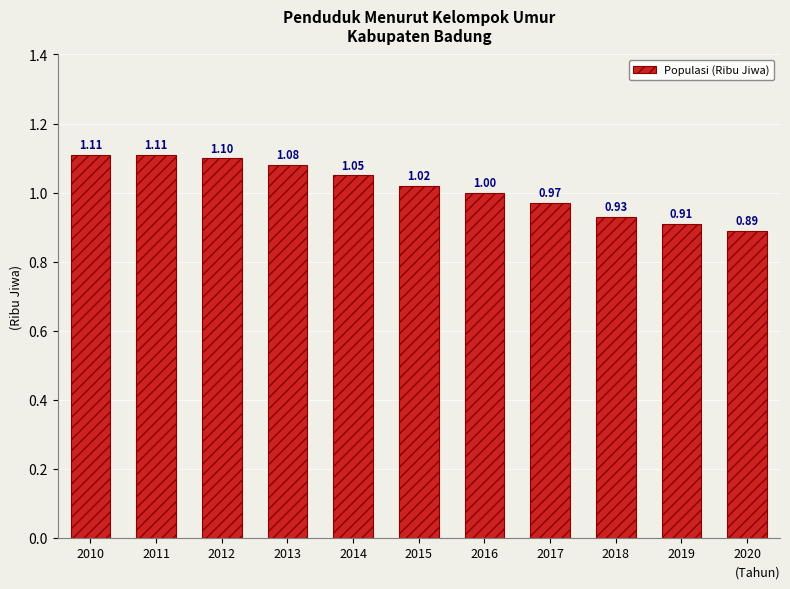

What is the maximum value shown in the chart?

1.1